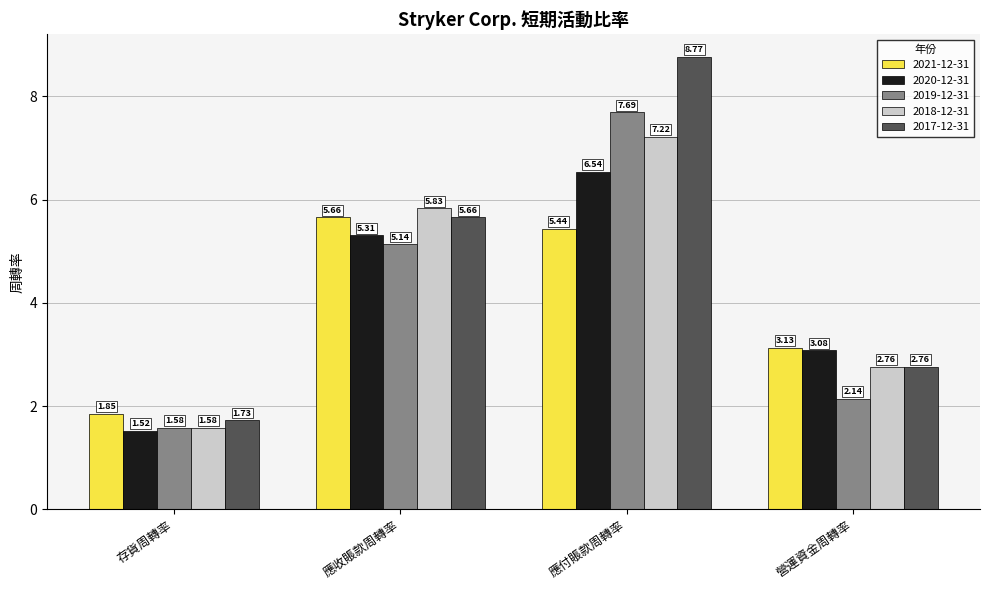

Which series has the widest spread of values?

2017-12-31